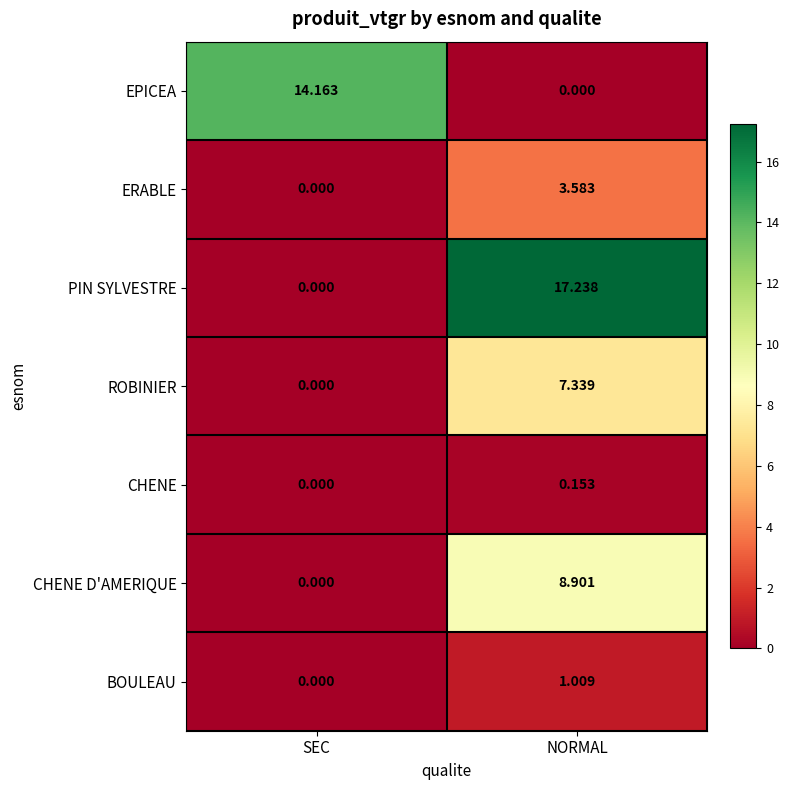

Which series has the widest spread of values?

PIN SYLVESTRE